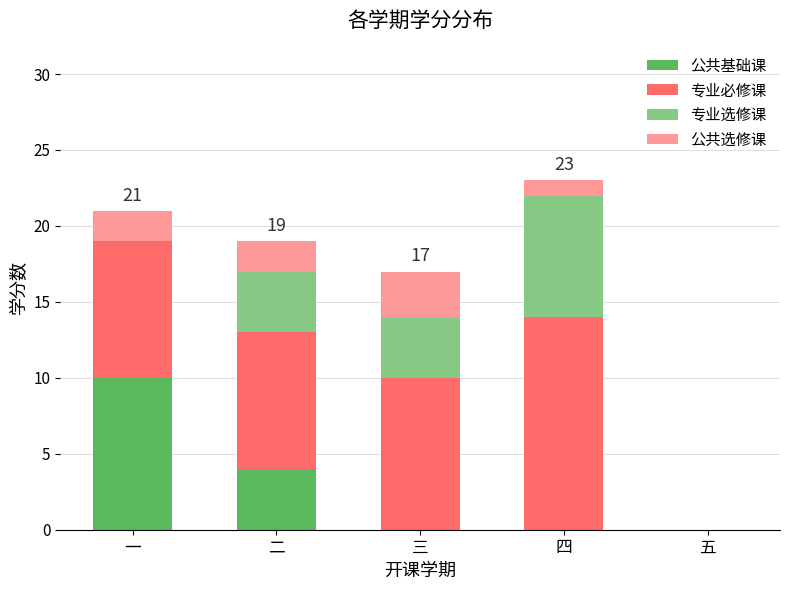

The 公共基础课 series shows 0 at 四. True or false?

True